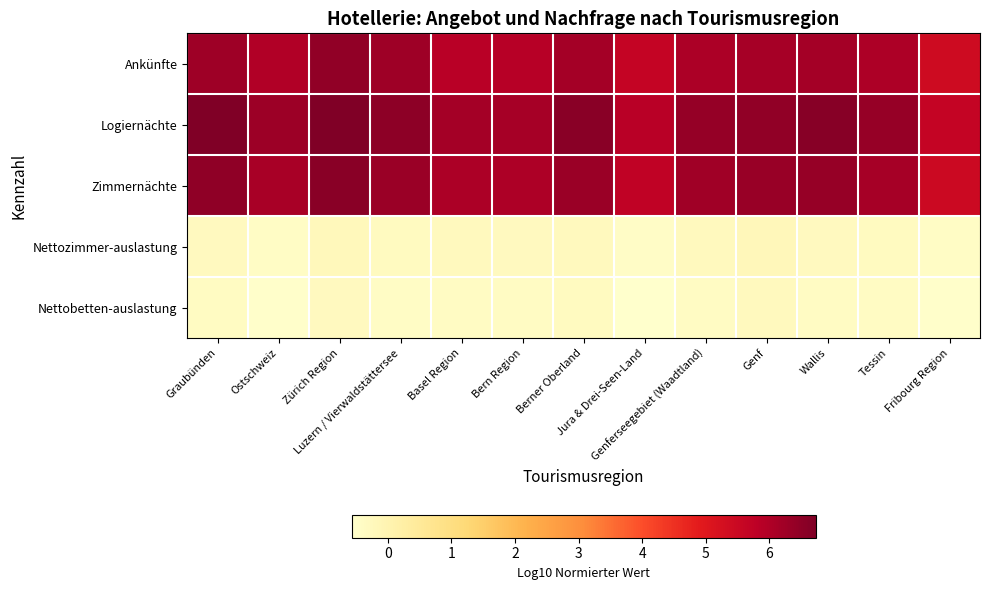

Which series has the largest total across all categories?

Logiernächte